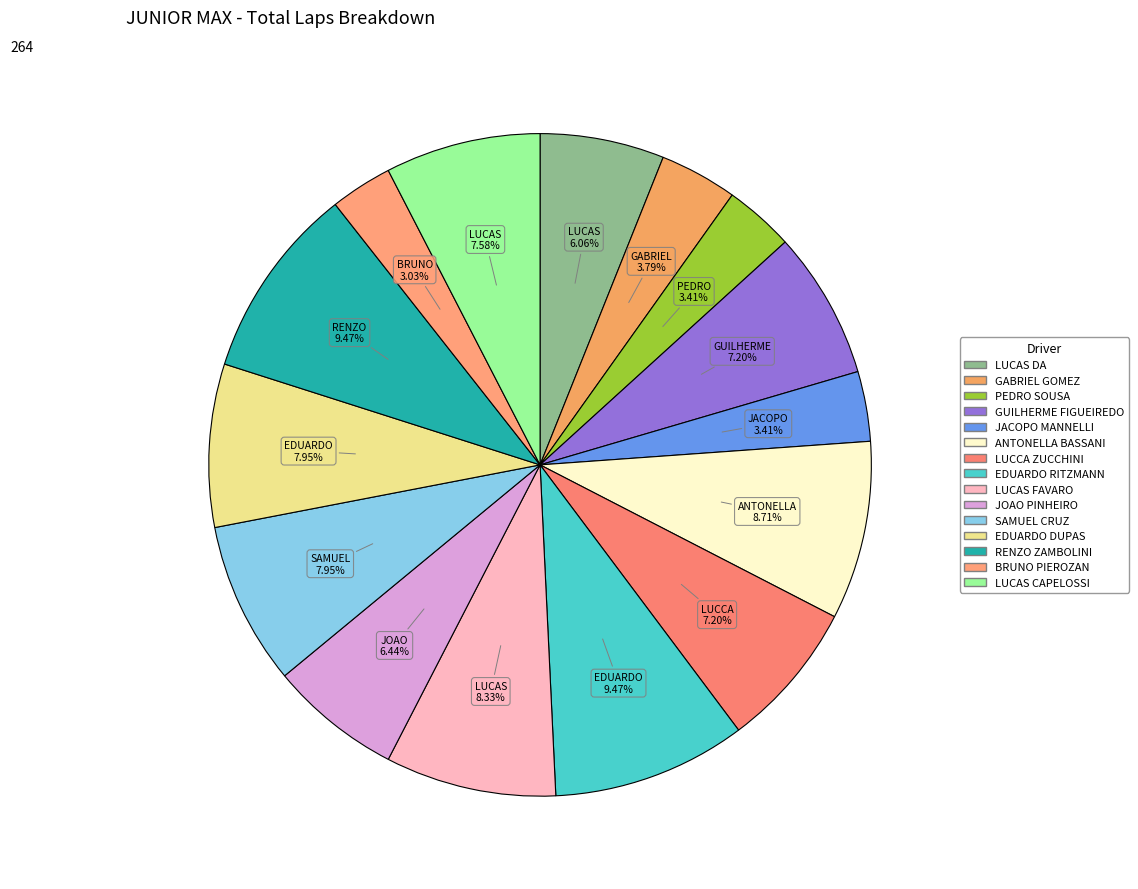

How many slices are in this pie chart?

15